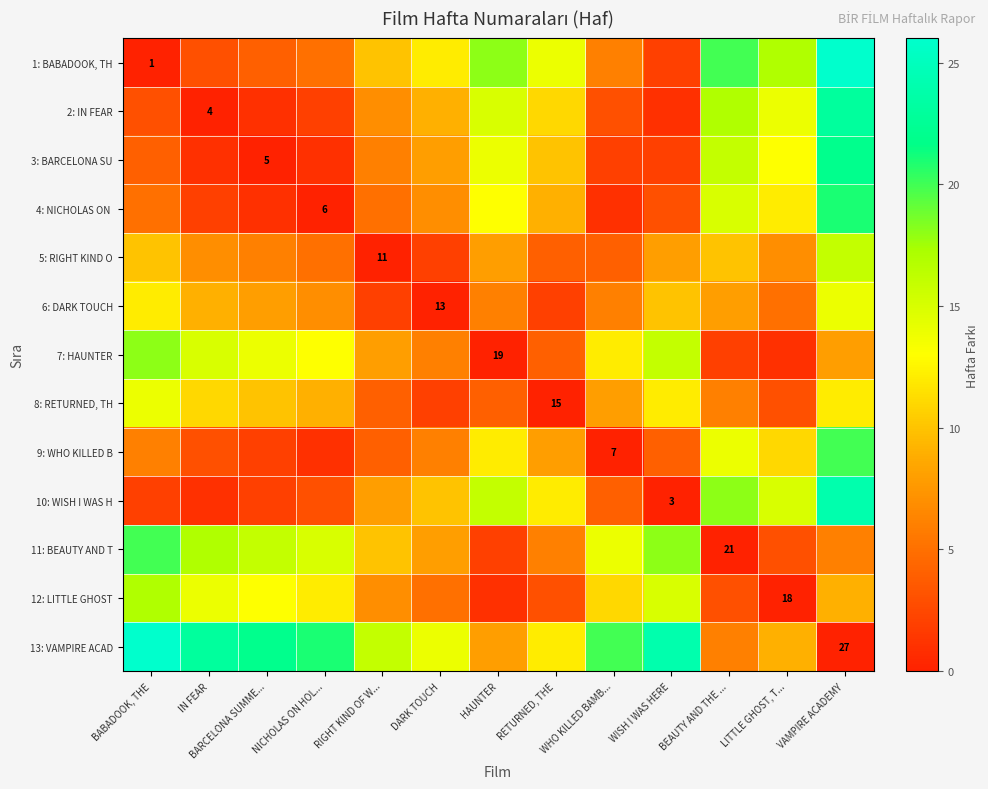

What is the sum of all 8: RETURNED, TH values?

95